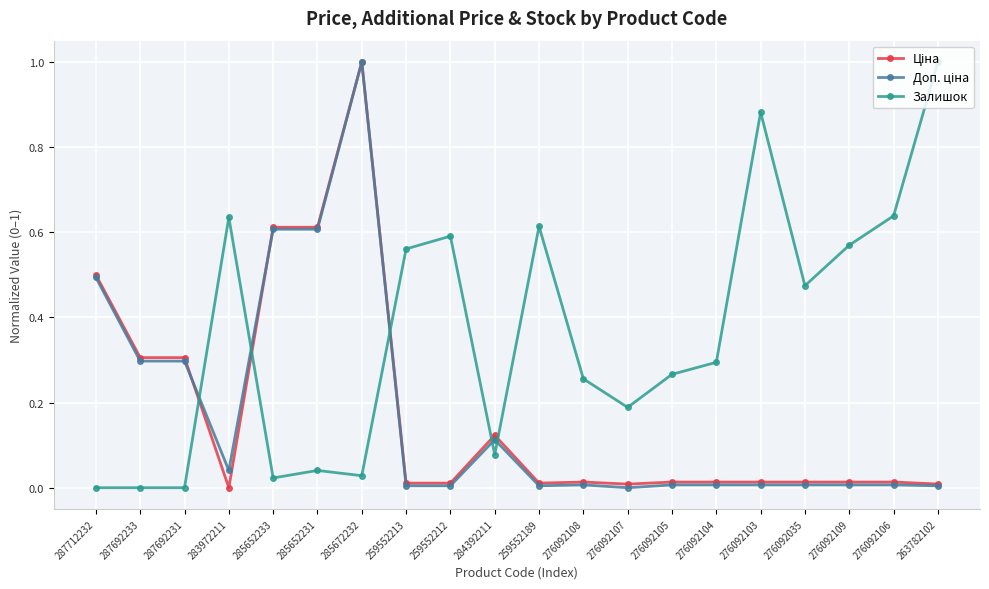

At which category is the sum across all series the highest?

285672232